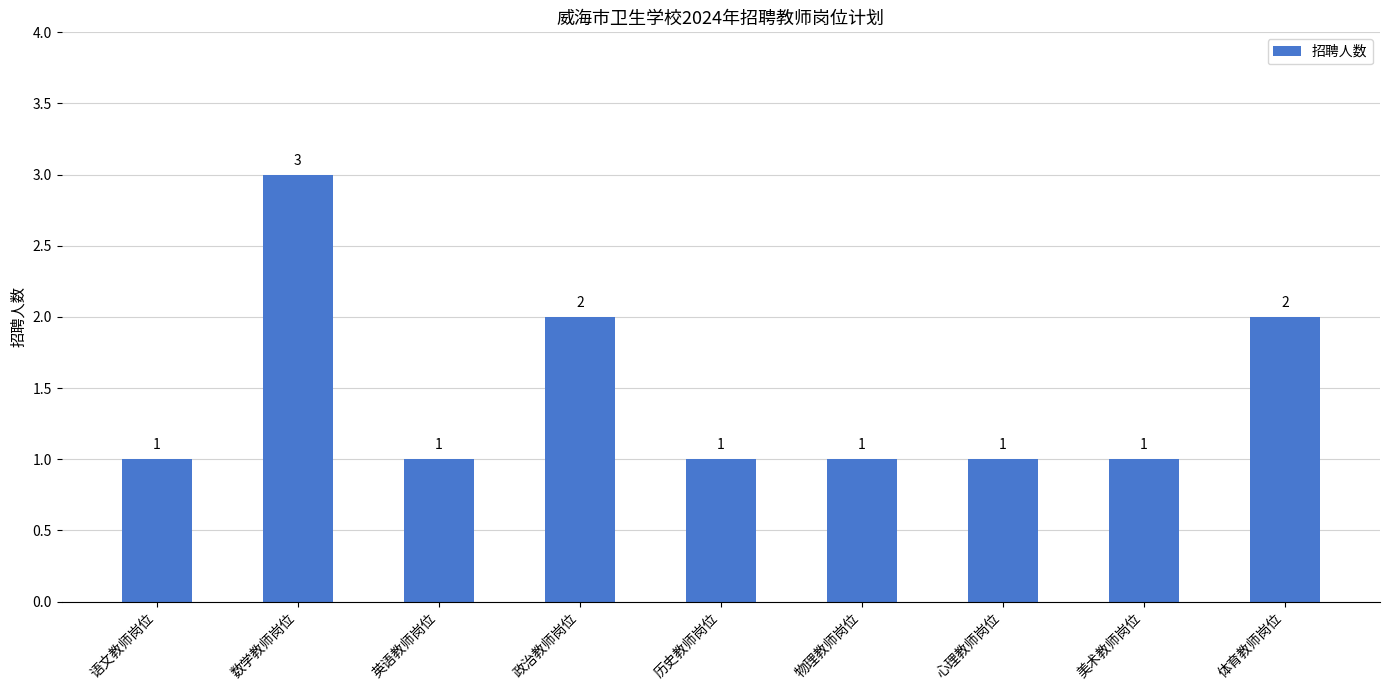

Does the chart contain any negative values?

No